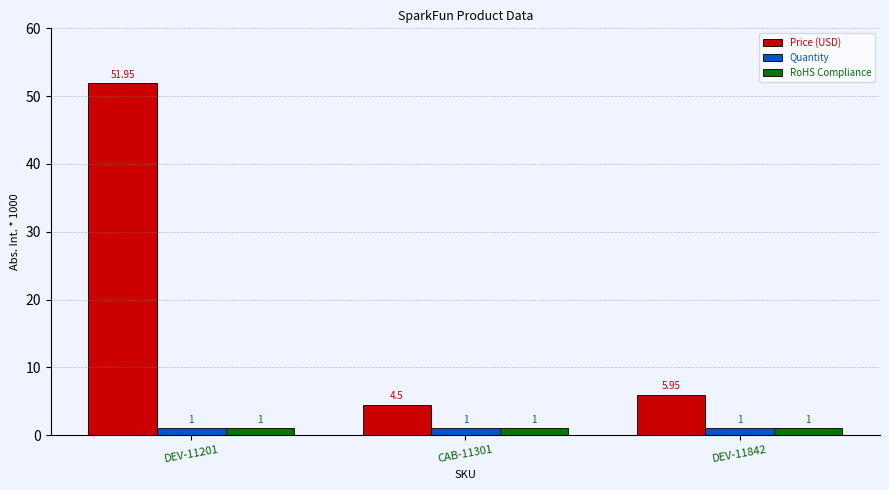

Where is Price (USD) nearest to the value 28?

DEV-11842